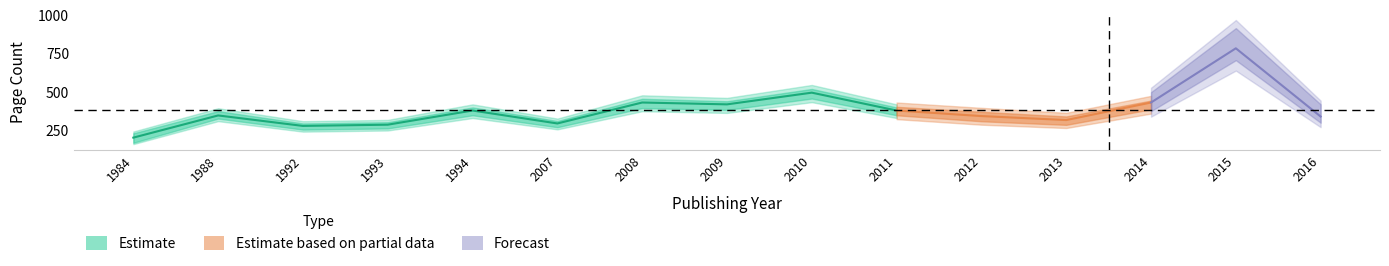

At which label does Estimate reach its minimum?

1984